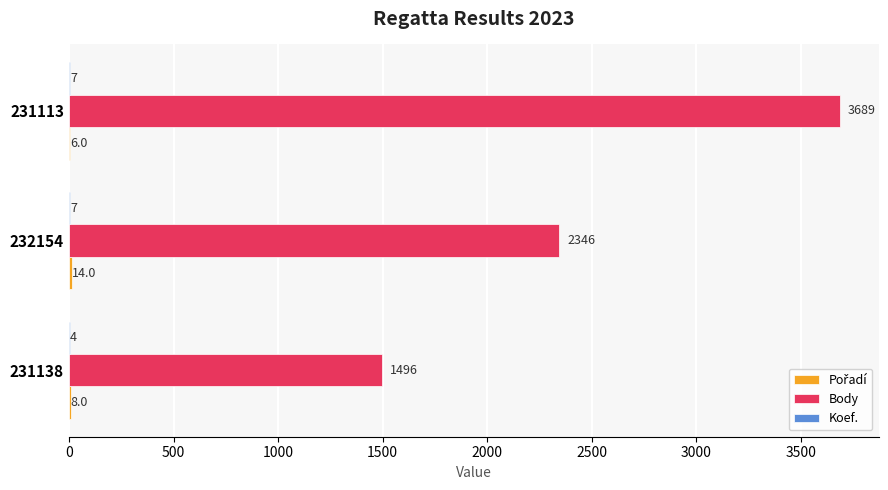

Which series has the largest total across all categories?

Body